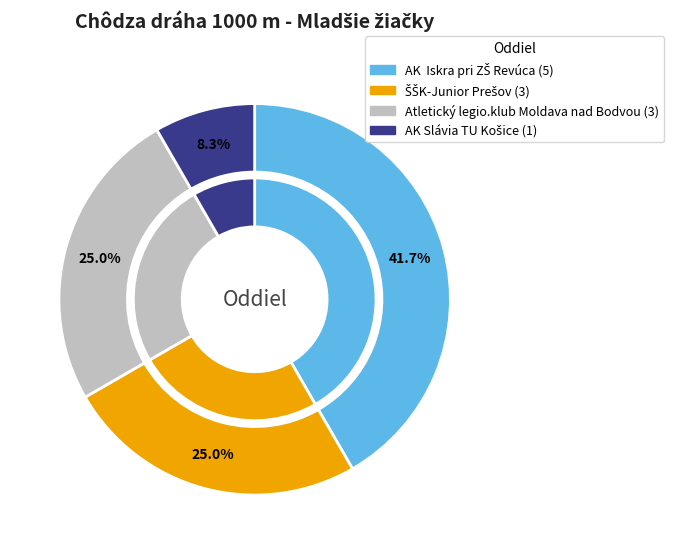

To the nearest percent, what portion does AK Slávia TU Košice represent?

8%